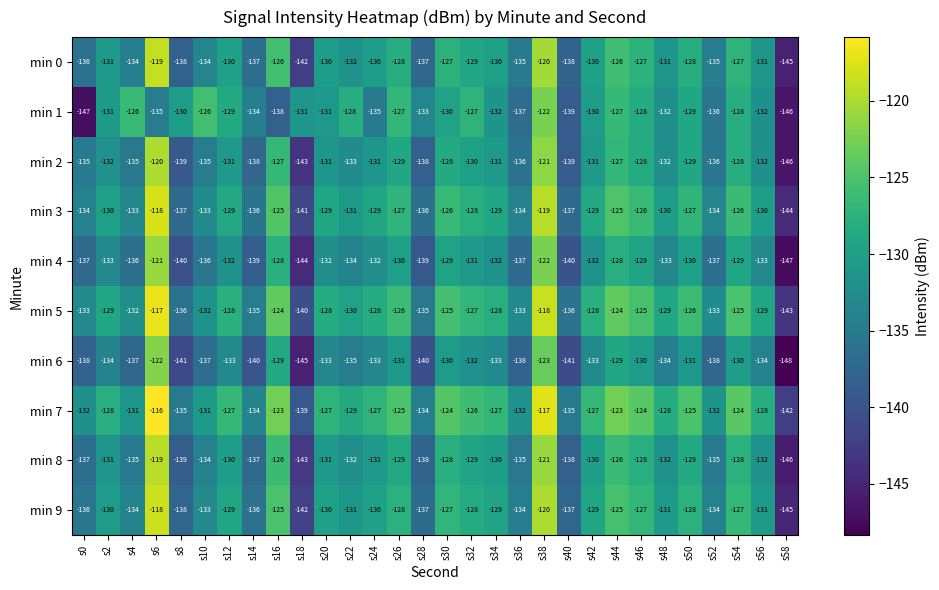

At which category is the sum across all series the highest?

s38